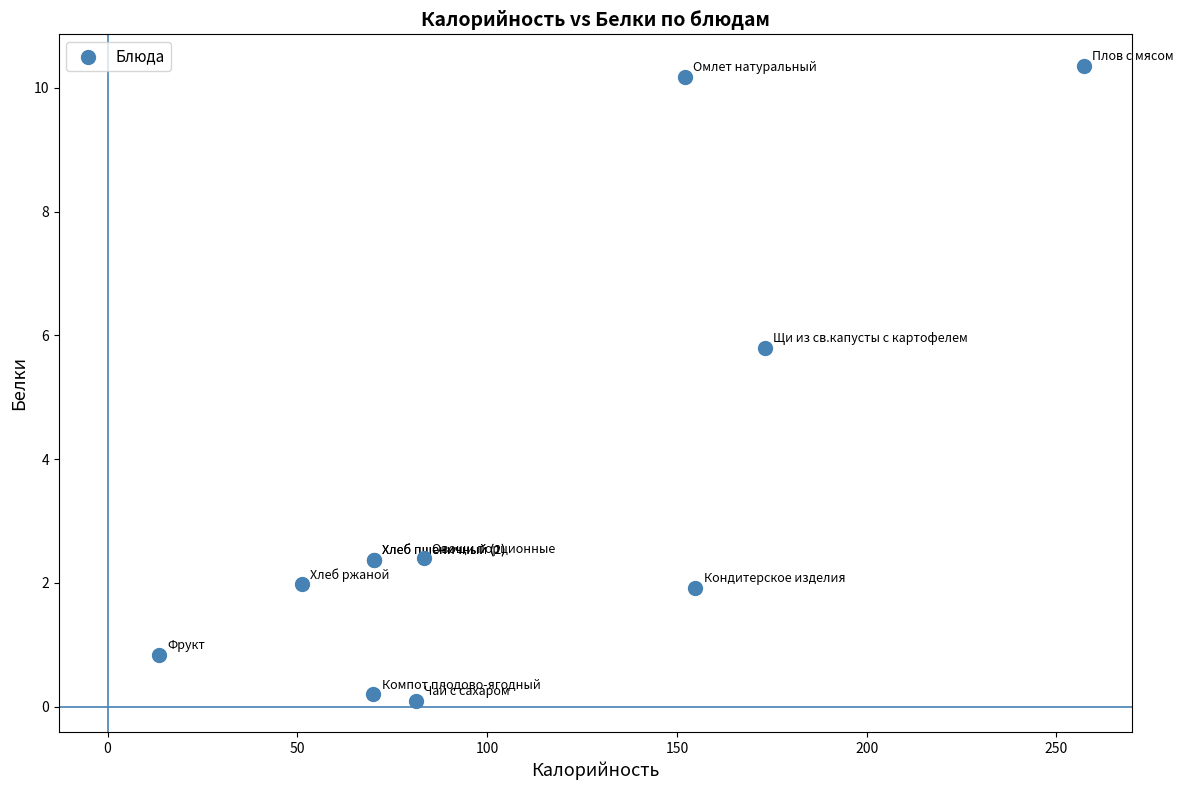

What Y value in the scatter plot is closest to 5?

5.8